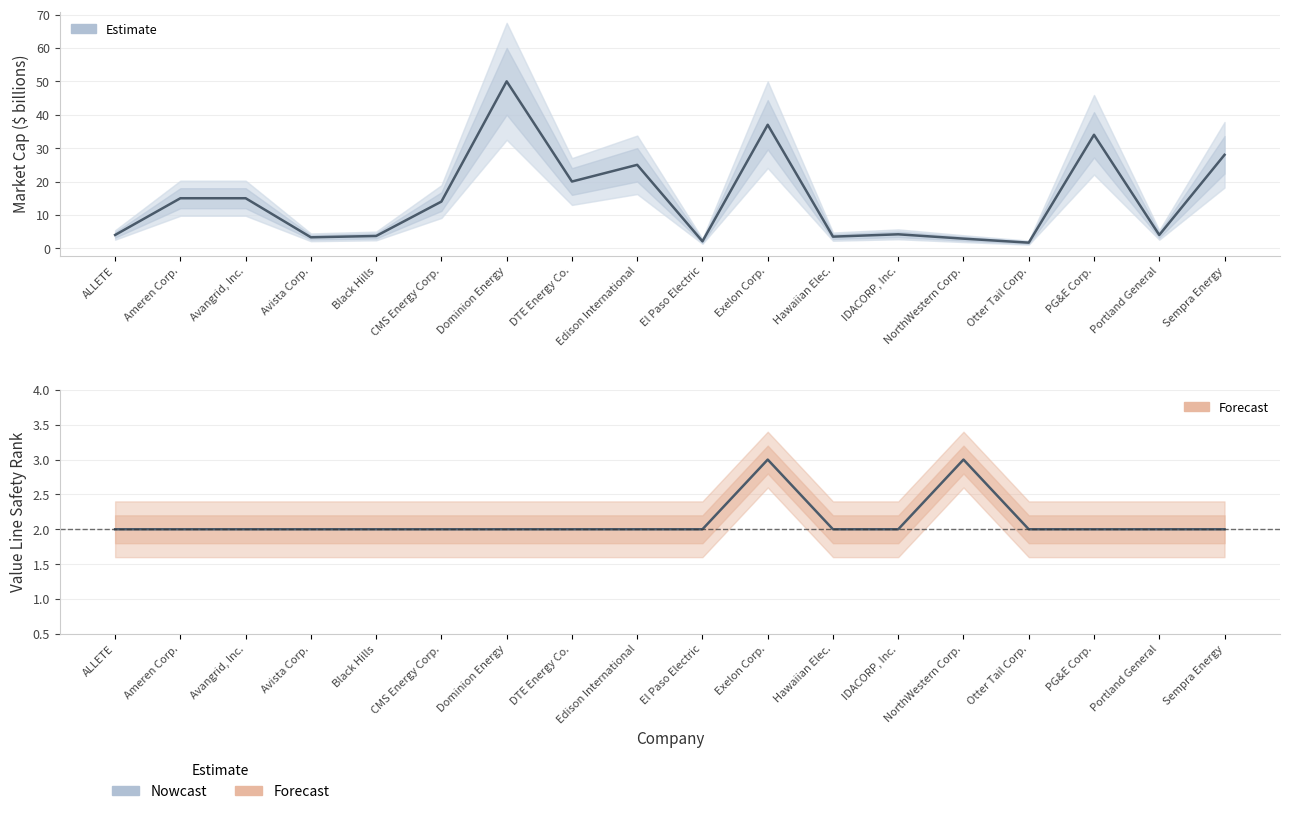

Count the Safety Rank values in the range 2 to 3.

18